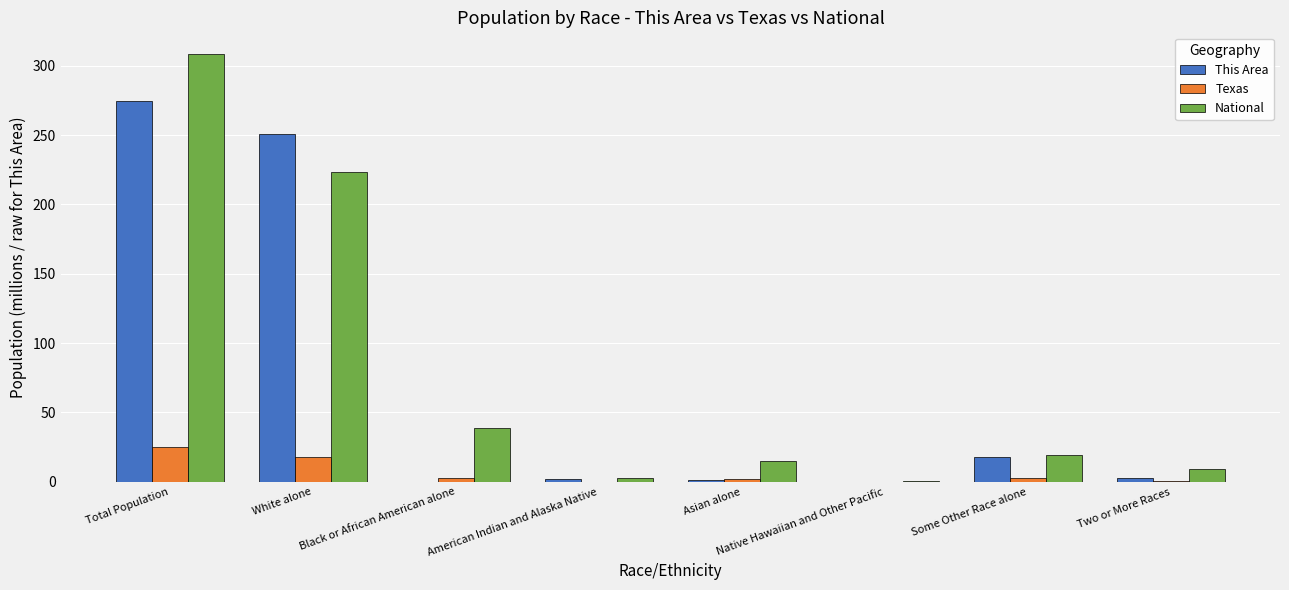

What is the spread (max minus min) of values at American Indian and Alaska Native?

2.8